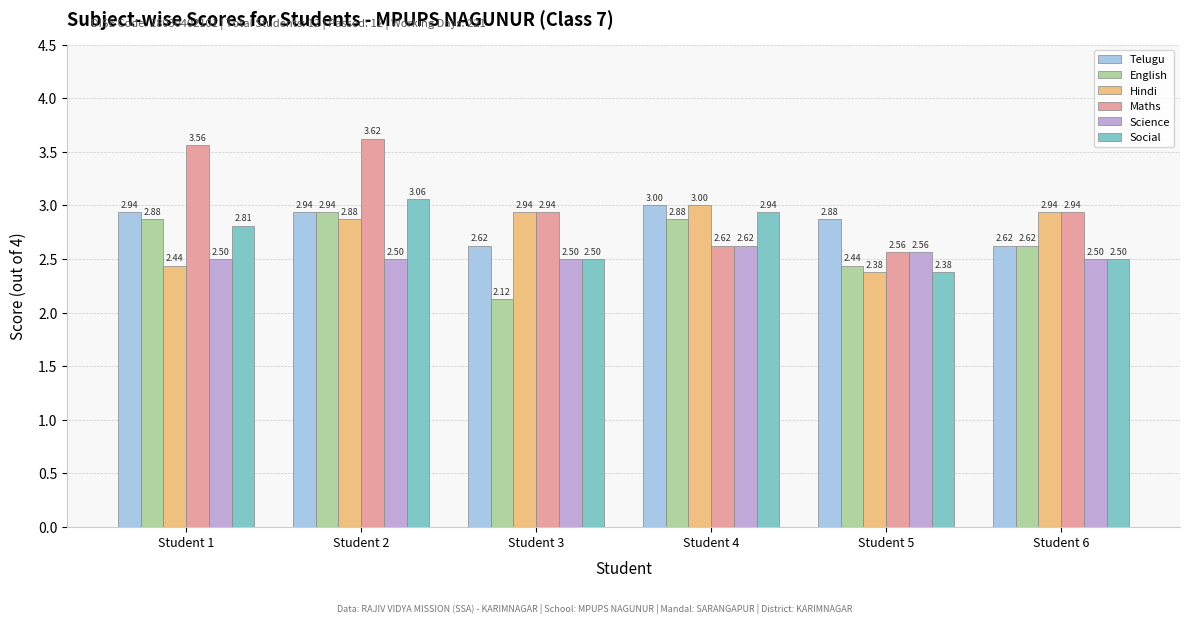

What is the difference between the highest and lowest values at Student 1?

1.1